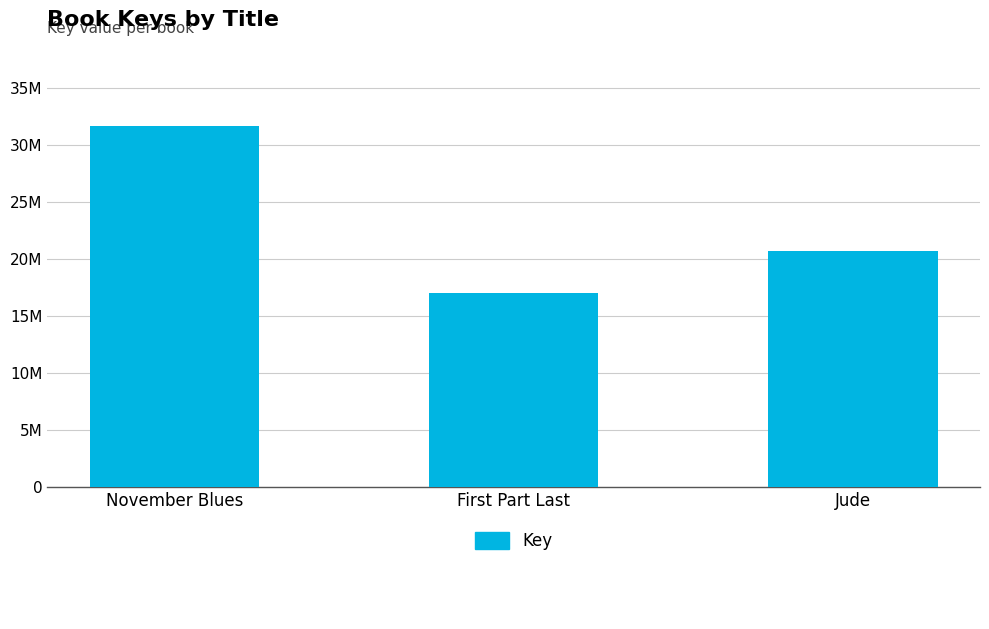

Are the bars horizontal?

No